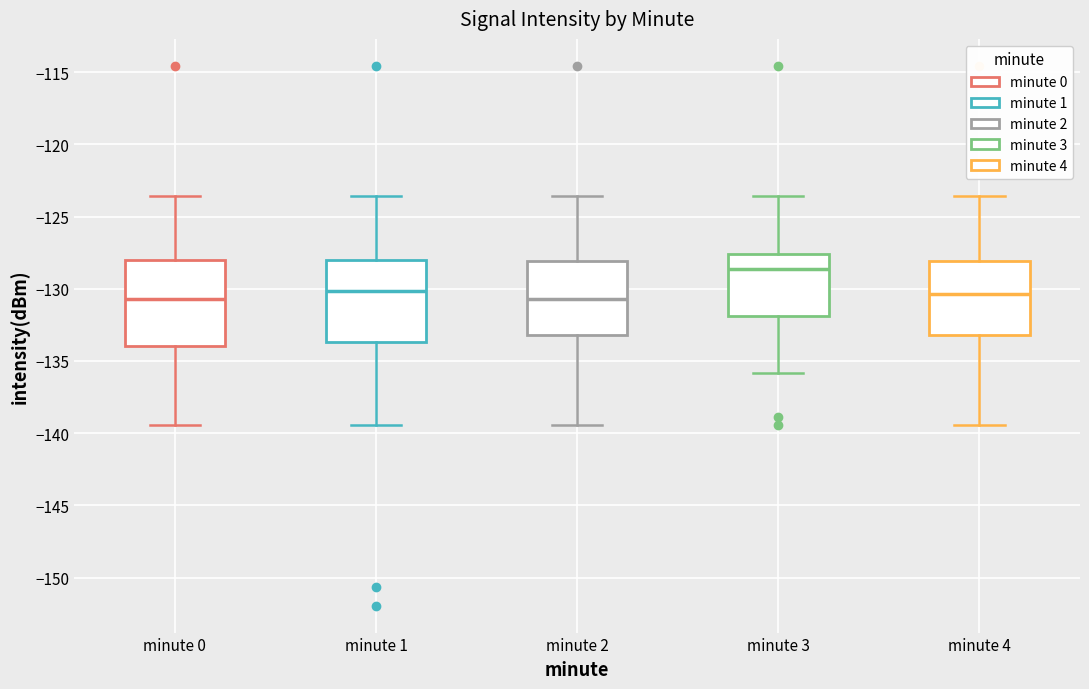

Where does the upper whisker of the box for minute 1 end on the y-axis? The values are not printed on the chart, so give them approximately, as read against the axis.

-123.5